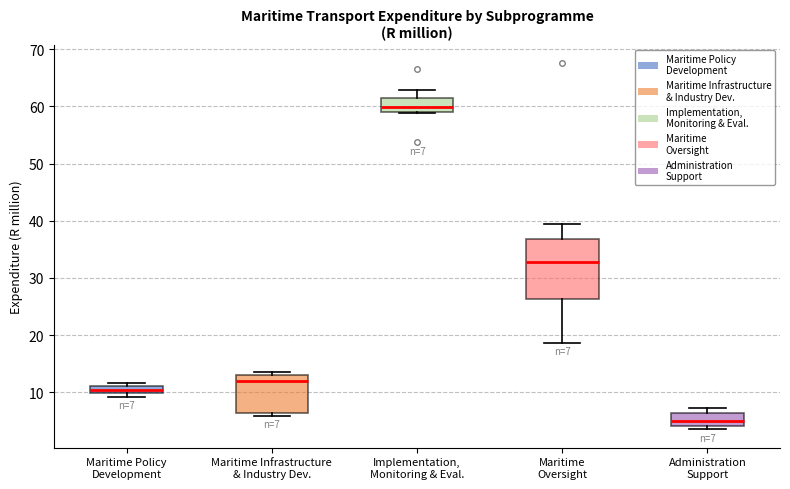

Comparing the boxes themselves (not the whiskers), which one is the tallest?

Maritime Oversight